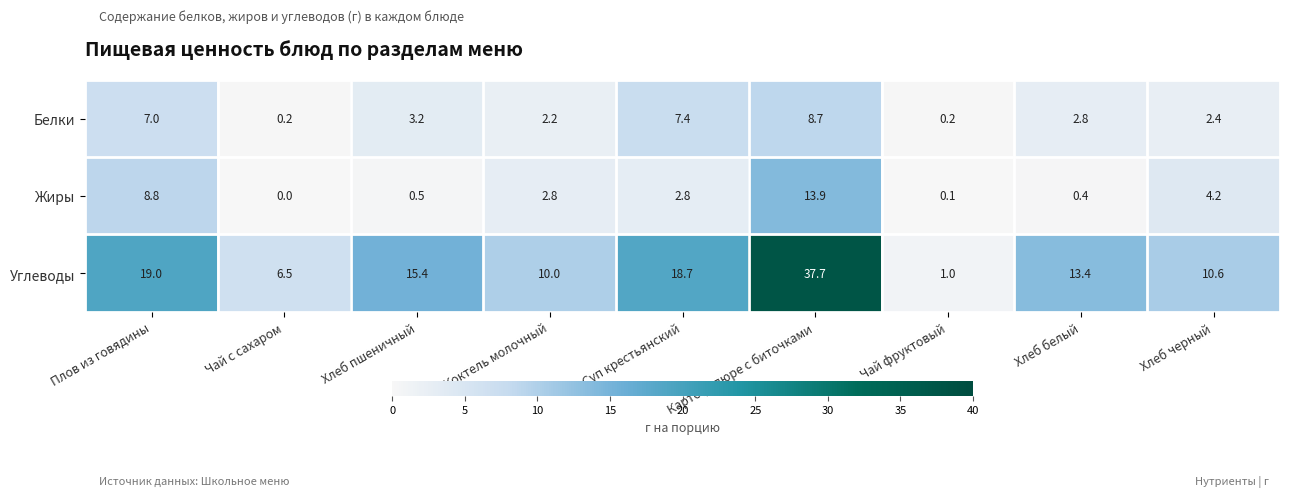

The value of Углеводы at Чай фруктовый is 1.5. True or false?

False